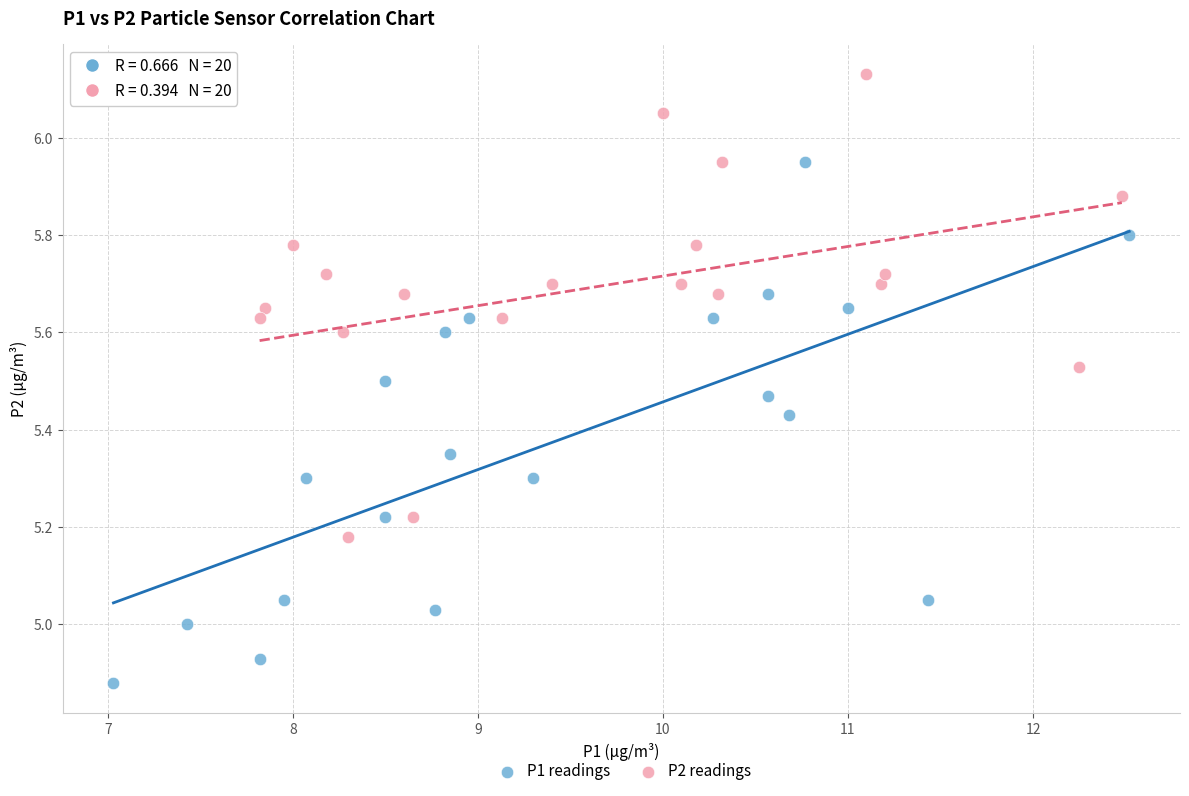

Which series reaches the minimum Y coordinate?

P1 readings